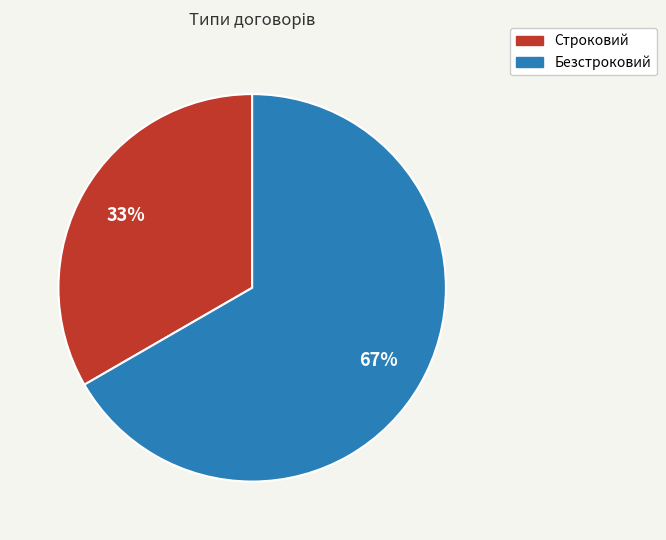

To the nearest percent, what is the average slice percentage?

50%